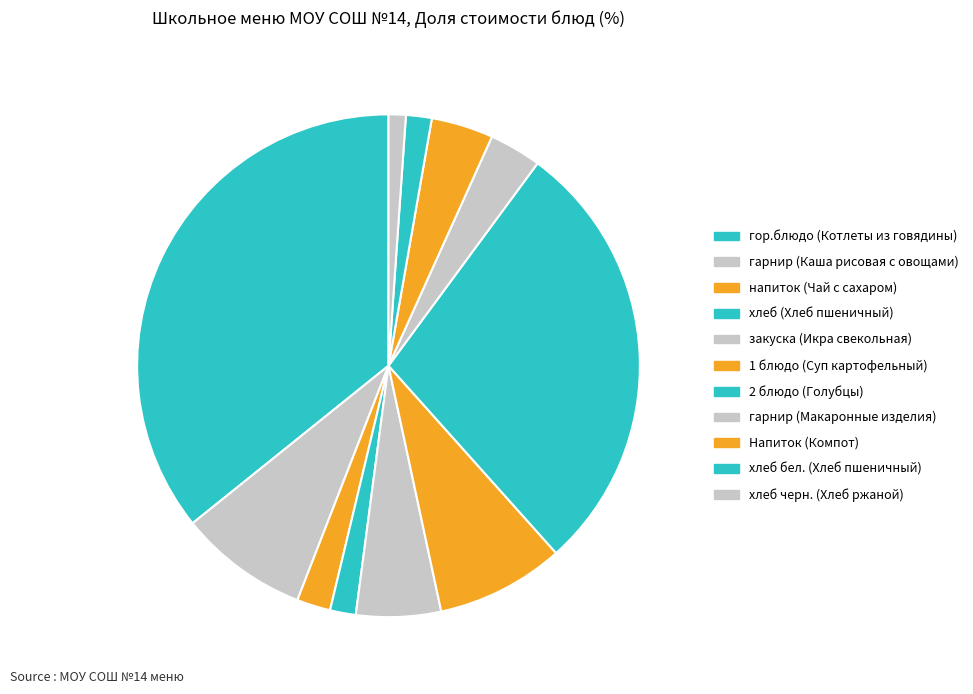

Rank the categories by value from lowest to highest.

хлеб черн. (Хлеб ржаной), хлеб (Хлеб пшеничный), хлеб бел. (Хлеб пшеничный), напиток (Чай с сахаром), гарнир (Макаронные изделия), Напиток (Компот), закуска (Икра свекольная), 1 блюдо (Суп картофельный), гарнир (Каша рисовая с овощами), 2 блюдо (Голубцы), гор.блюдо (Котлеты из говядины)